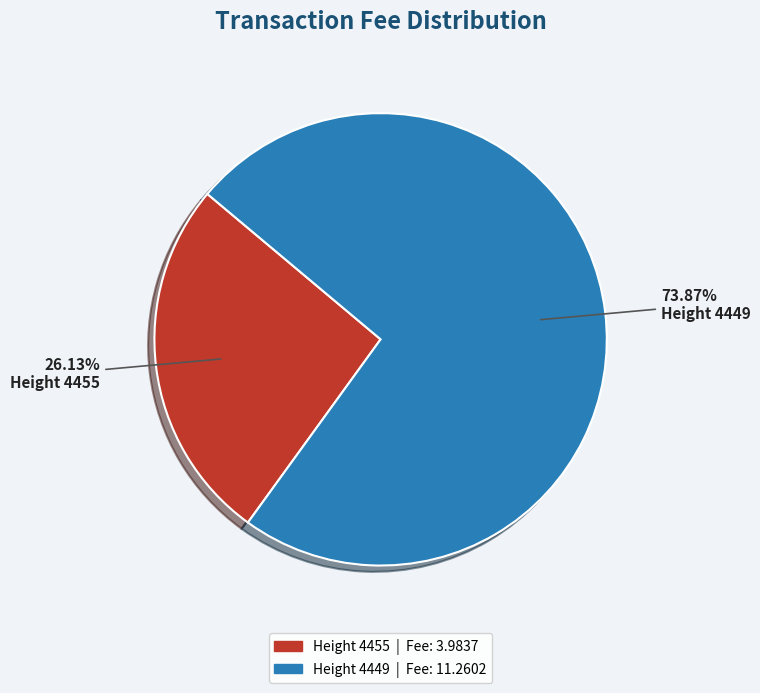

To the nearest percent, what is the difference between the Height 4449 and Height 4455 slice percentages?

48%